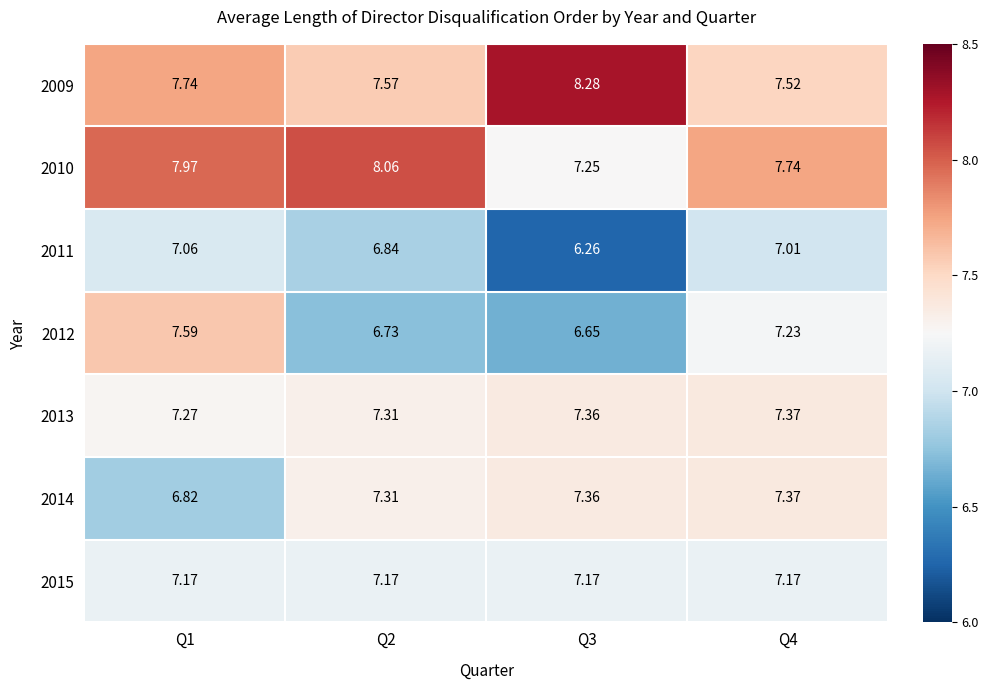

How many distinct data groups are displayed?

7